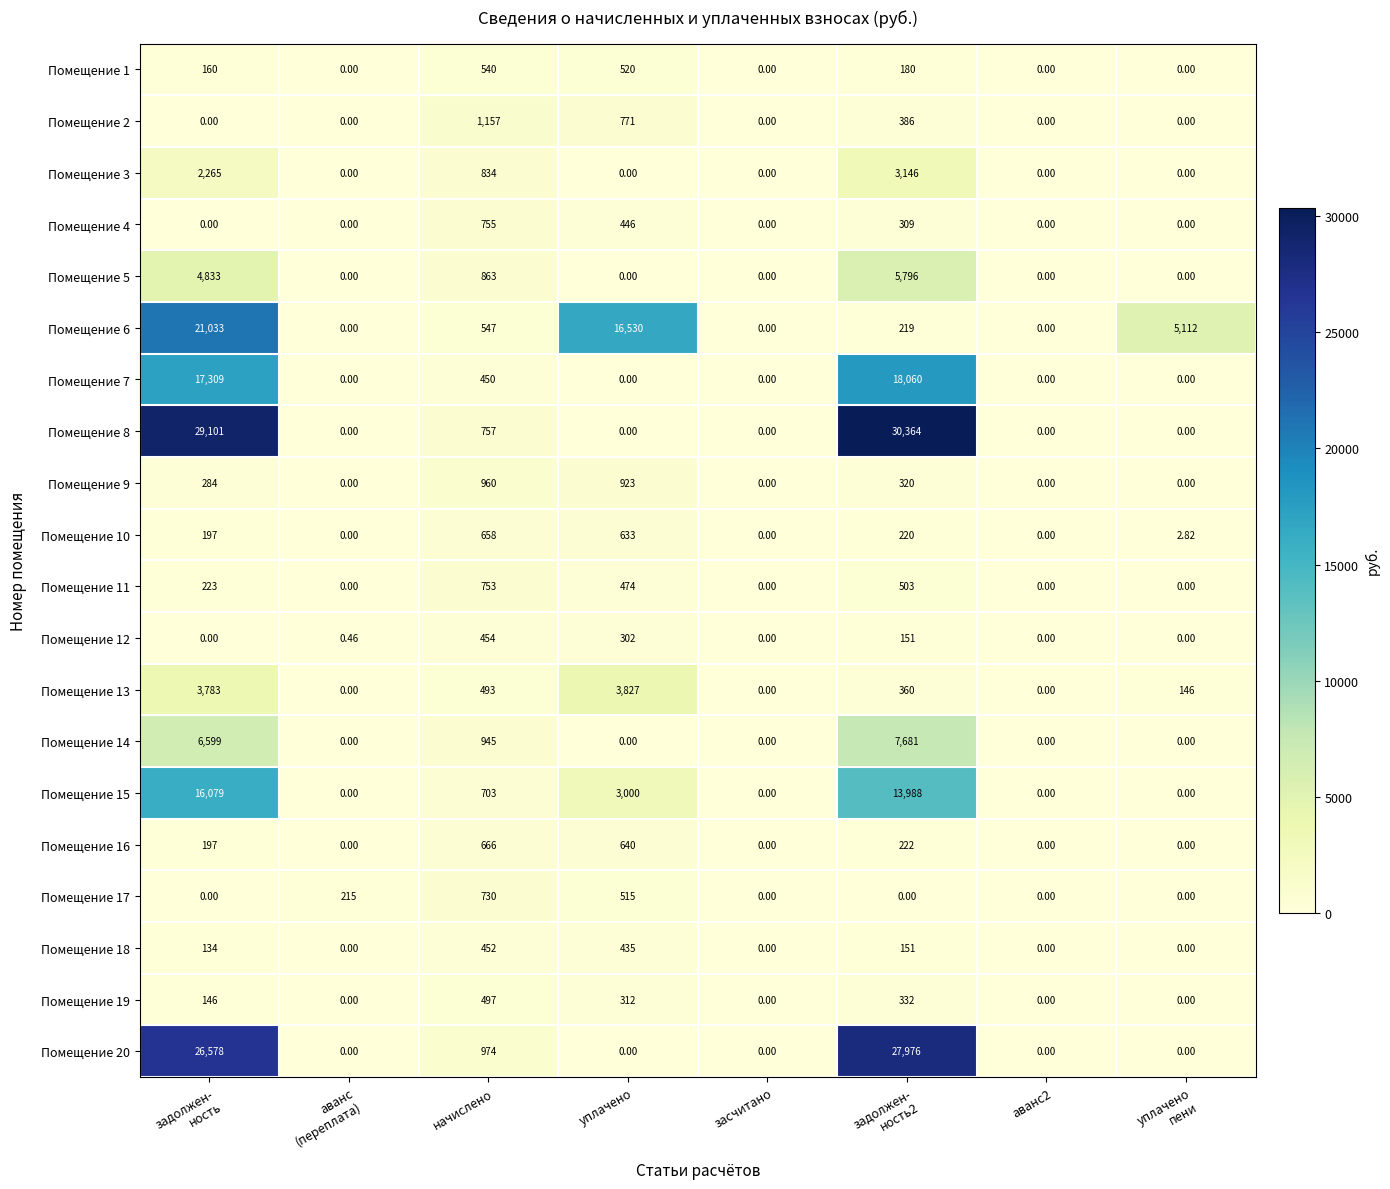

Which category has the highest value in the Помещение 4 series?

начислено